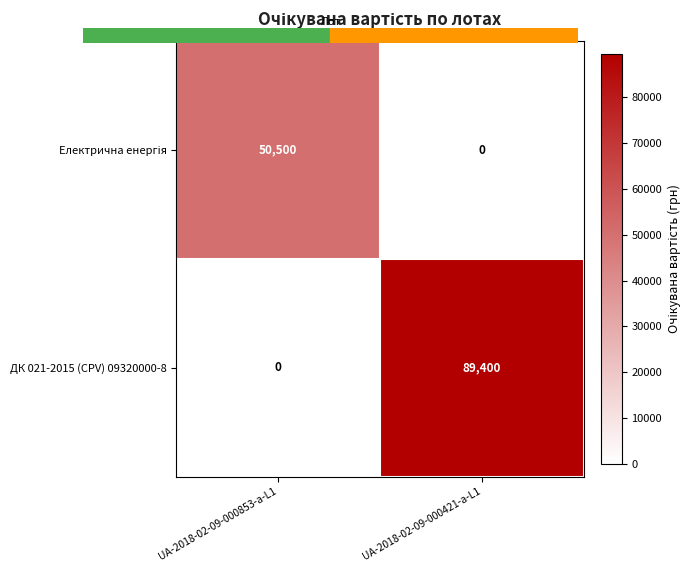

Which series has the largest range (max minus min)?

ДК 021-2015 (CPV) 09320000-8